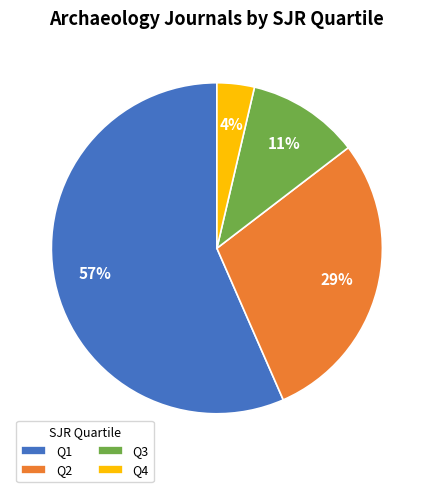

True or false: Q3 accounts for 11% of the total.

True